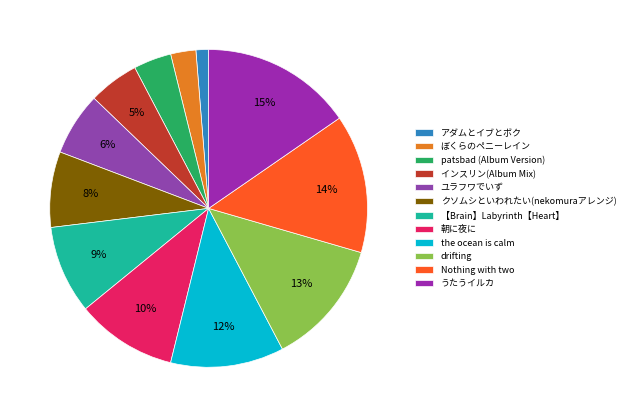

To the nearest percent, what is the average slice percentage?

8%